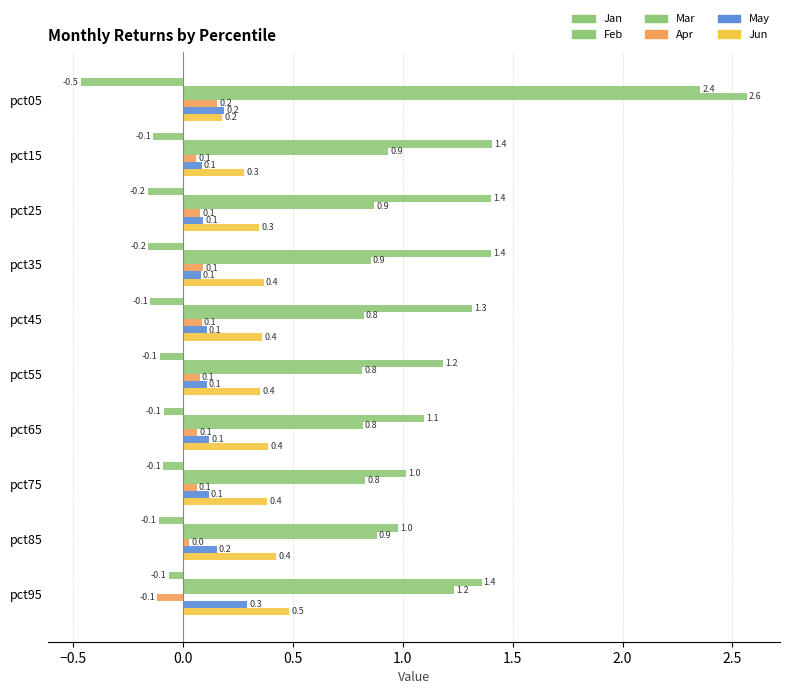

Which series has the largest total across all categories?

Feb